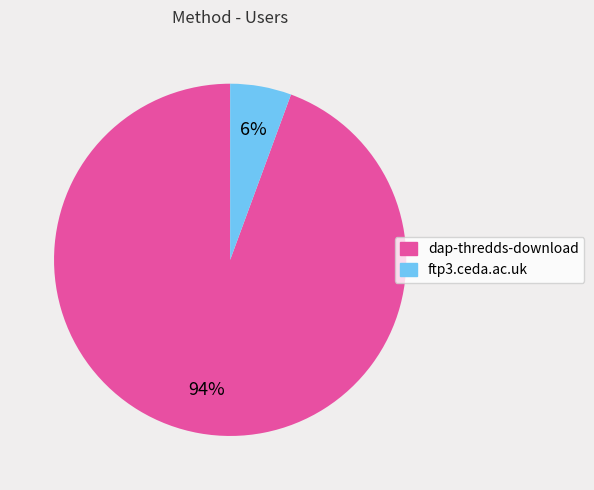

Which slice is the smallest?

ftp3.ceda.ac.uk